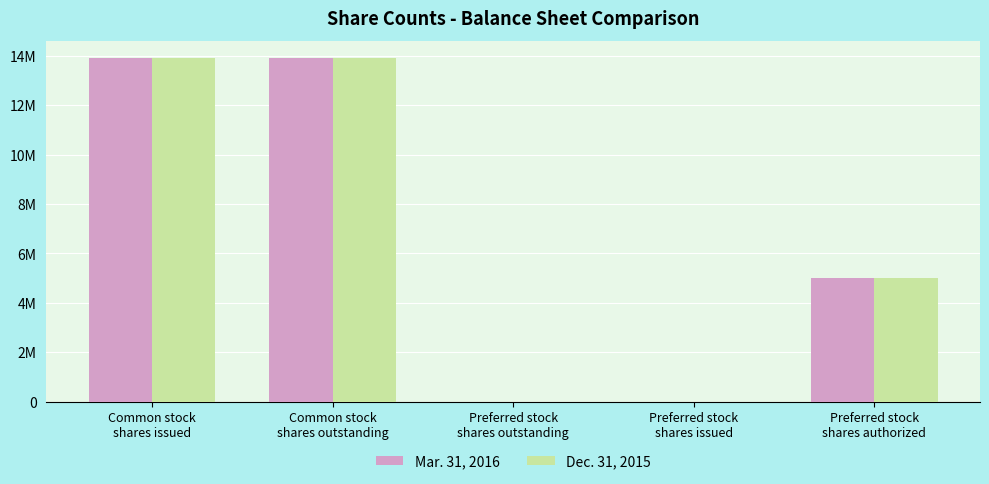

At which label does Dec. 31, 2015 reach its peak?

Common stock
shares issued